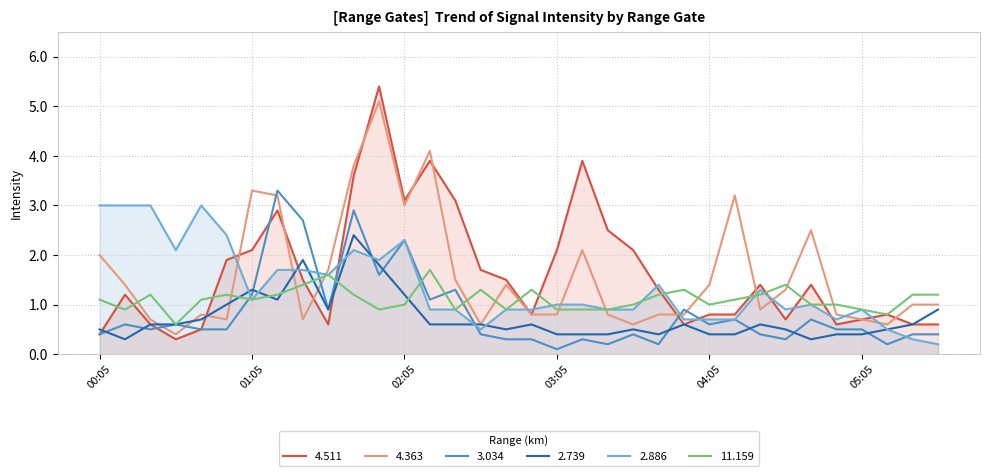

True or false: 2.739 has more than 2 points higher than both neighbors.

True